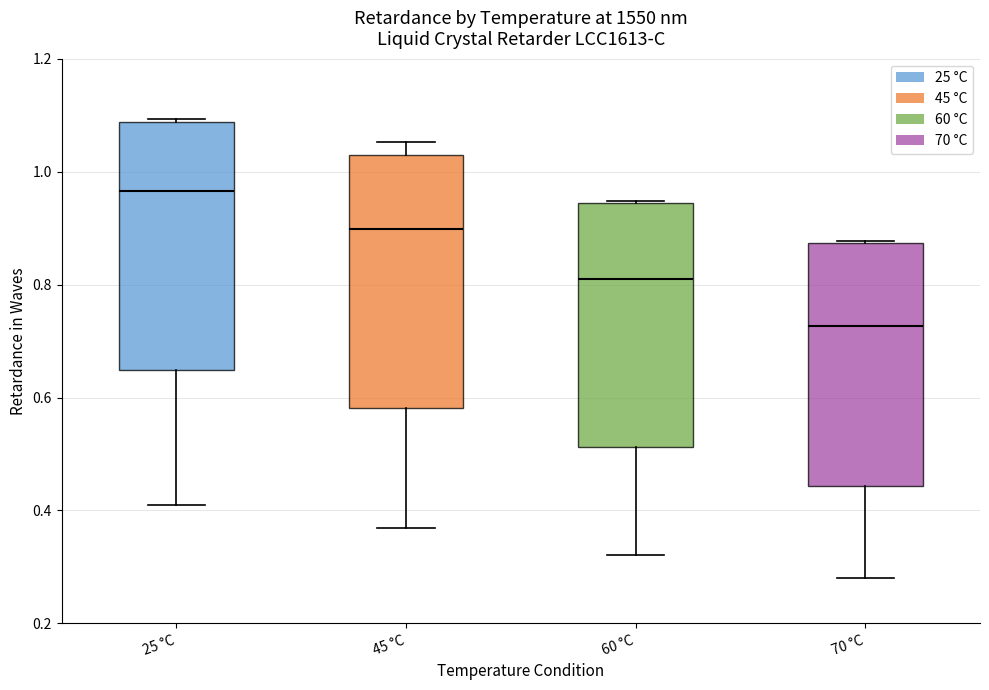

Where is the upper edge of the box for 60 °C on the y-axis? The values are not printed on the chart, so give them approximately, as read against the axis.

0.94